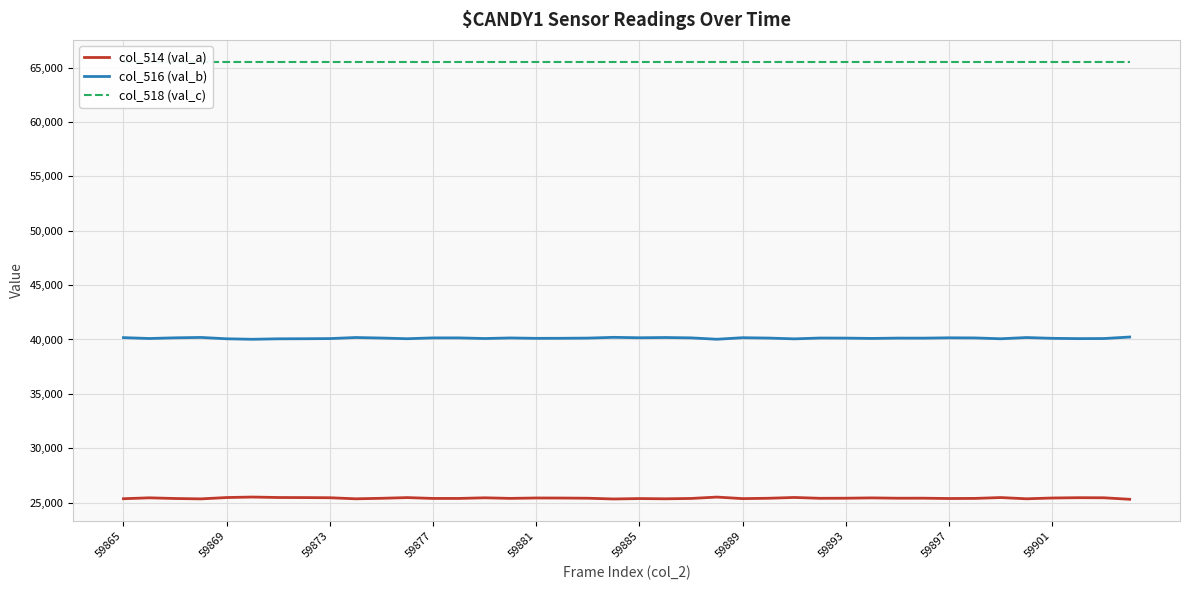

True or false: col_514 (val_a) and col_516 (val_b) intersect in this chart.

False